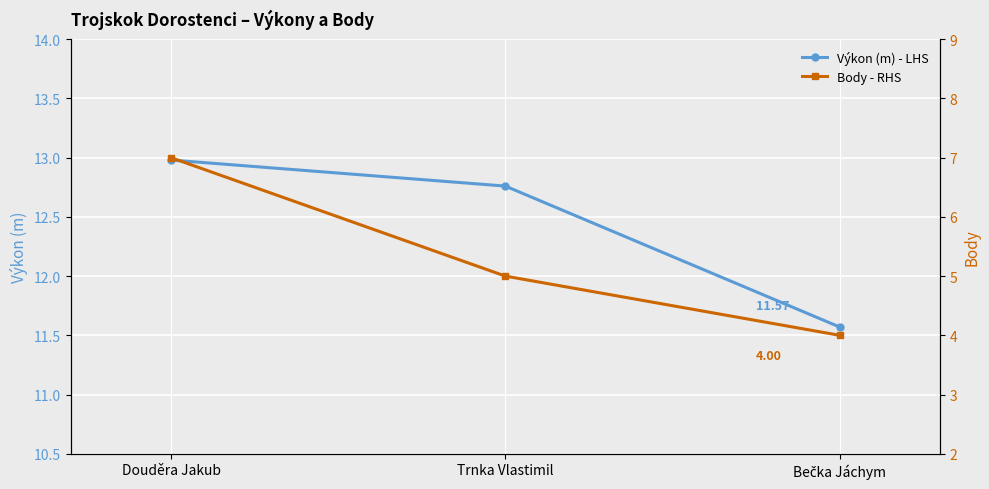

What is the spread (max minus min) of values at Douděra Jakub?

6.0